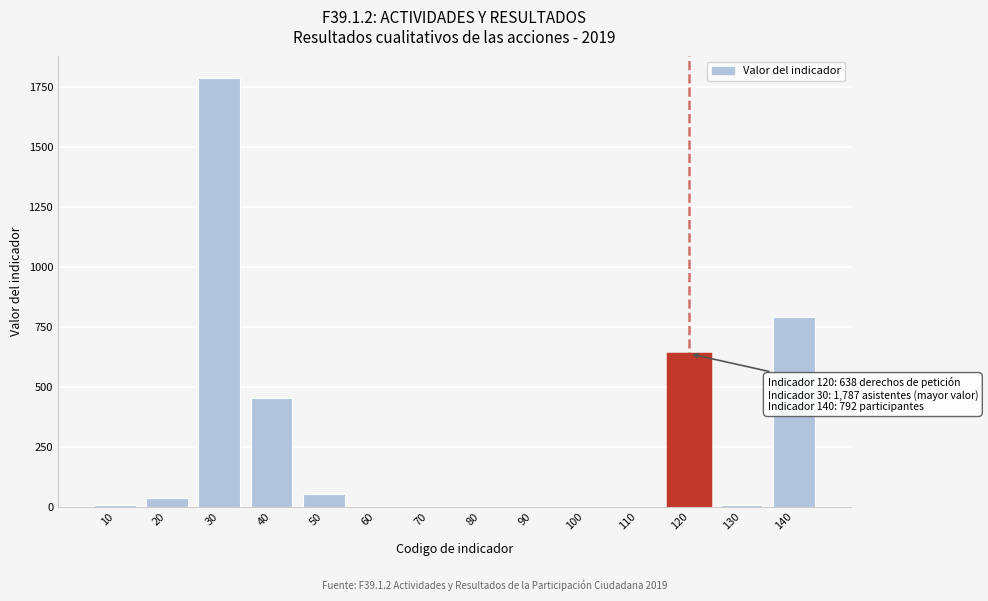

Is it true that the value at 80 is 0?

True